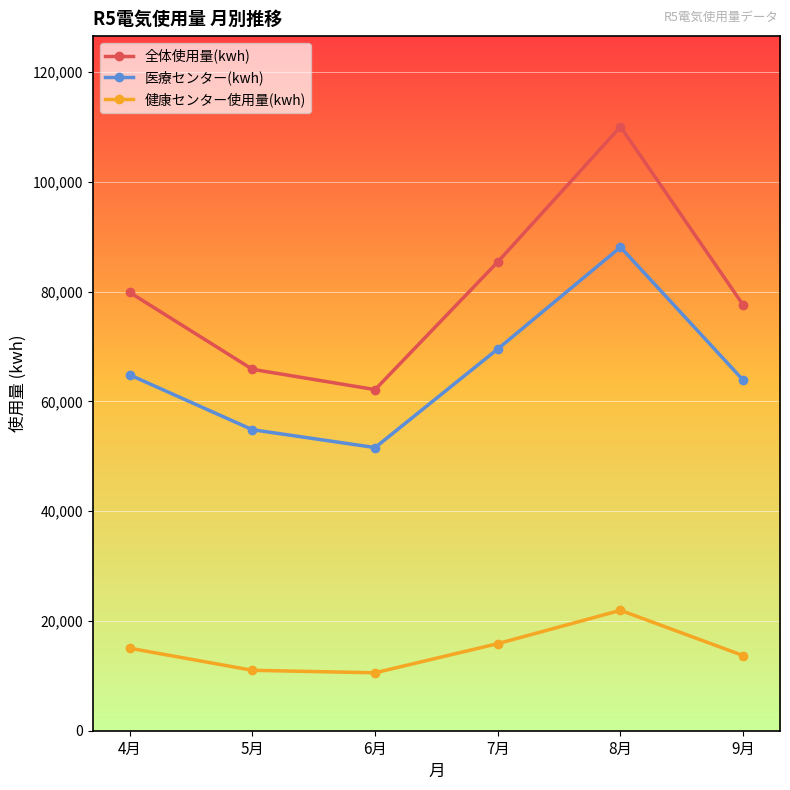

What is the label of the 6th point from the left?

9月